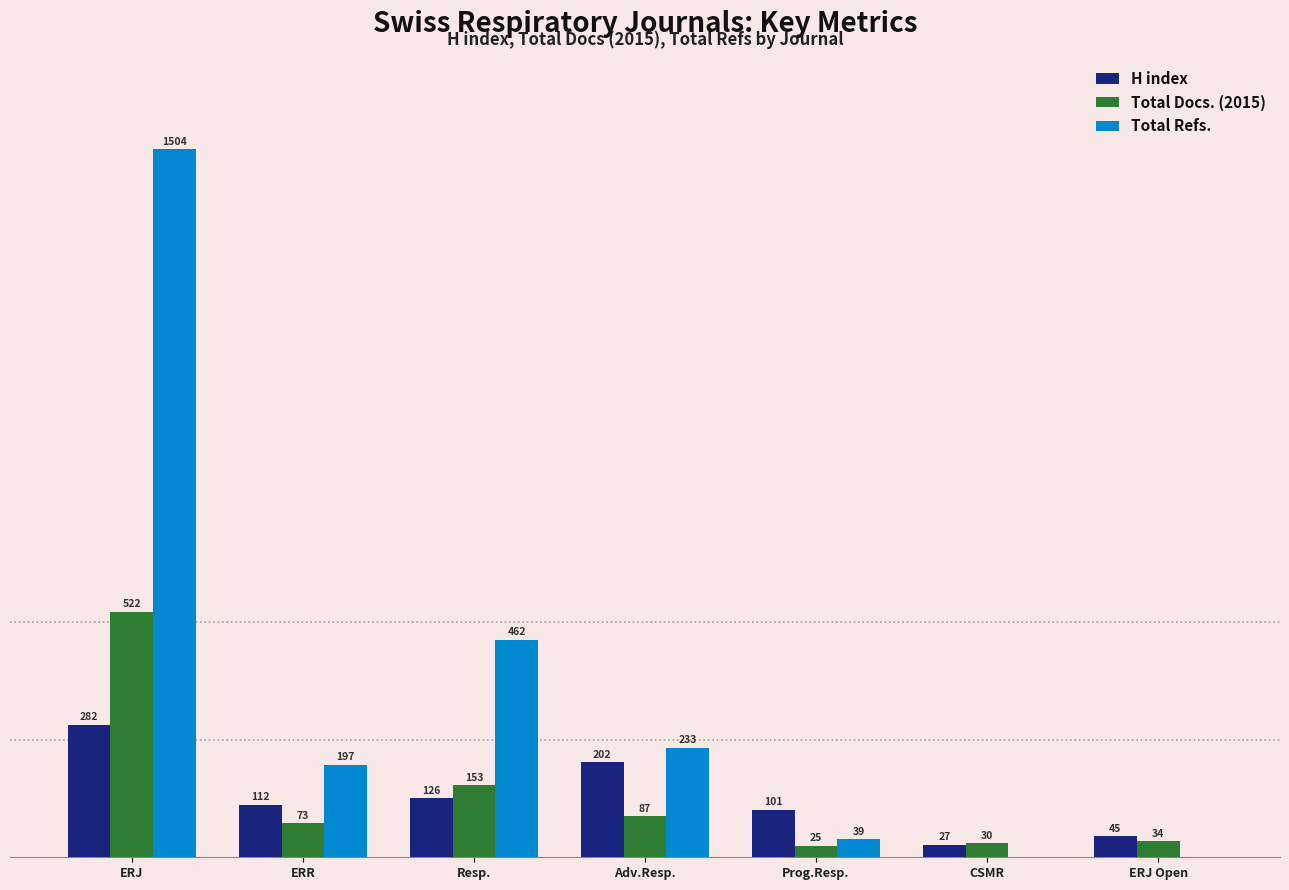

Where is Total Refs. nearest to the value 752?

Resp.